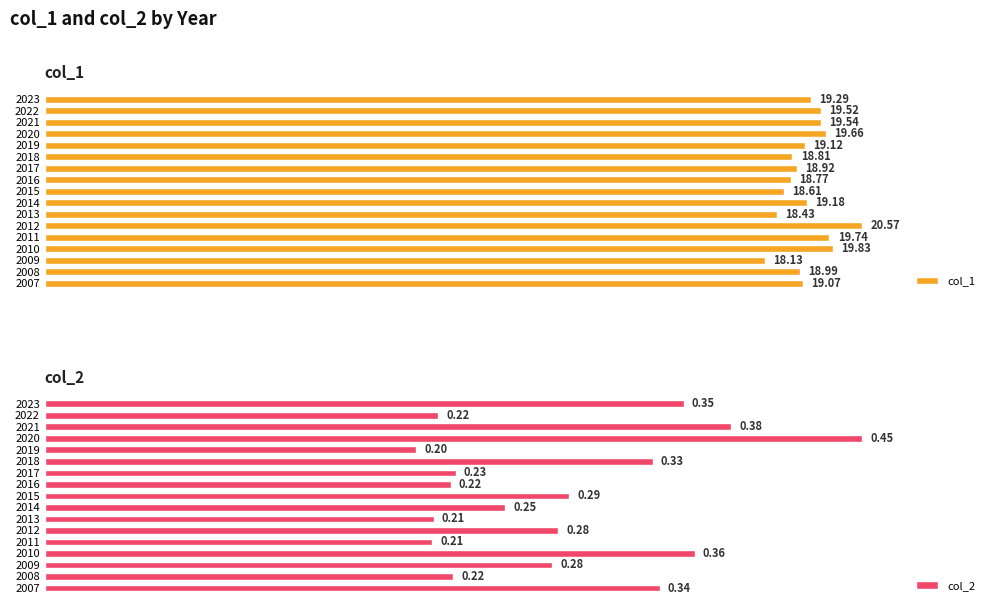

List the labels in order of col_1 value, smallest first.

2009, 2013, 2015, 2016, 2018, 2017, 2008, 2007, 2019, 2014, 2023, 2022, 2021, 2020, 2011, 2010, 2012